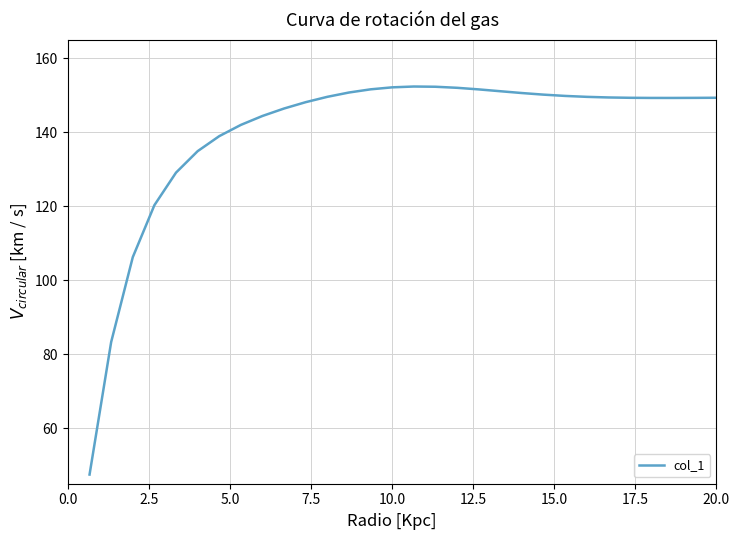

What is the difference between the maximum and minimum values?

104.8